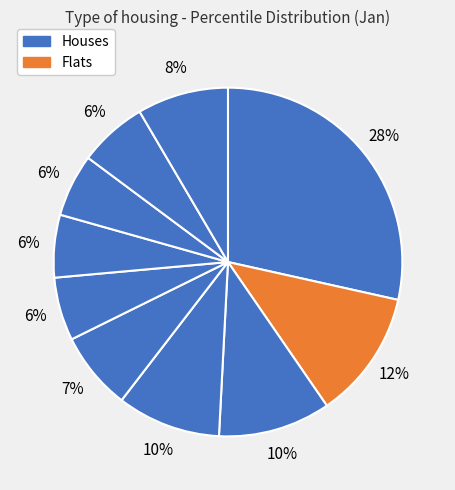

To the nearest percent, what is the difference between the largest and smallest slice percentages?

23%